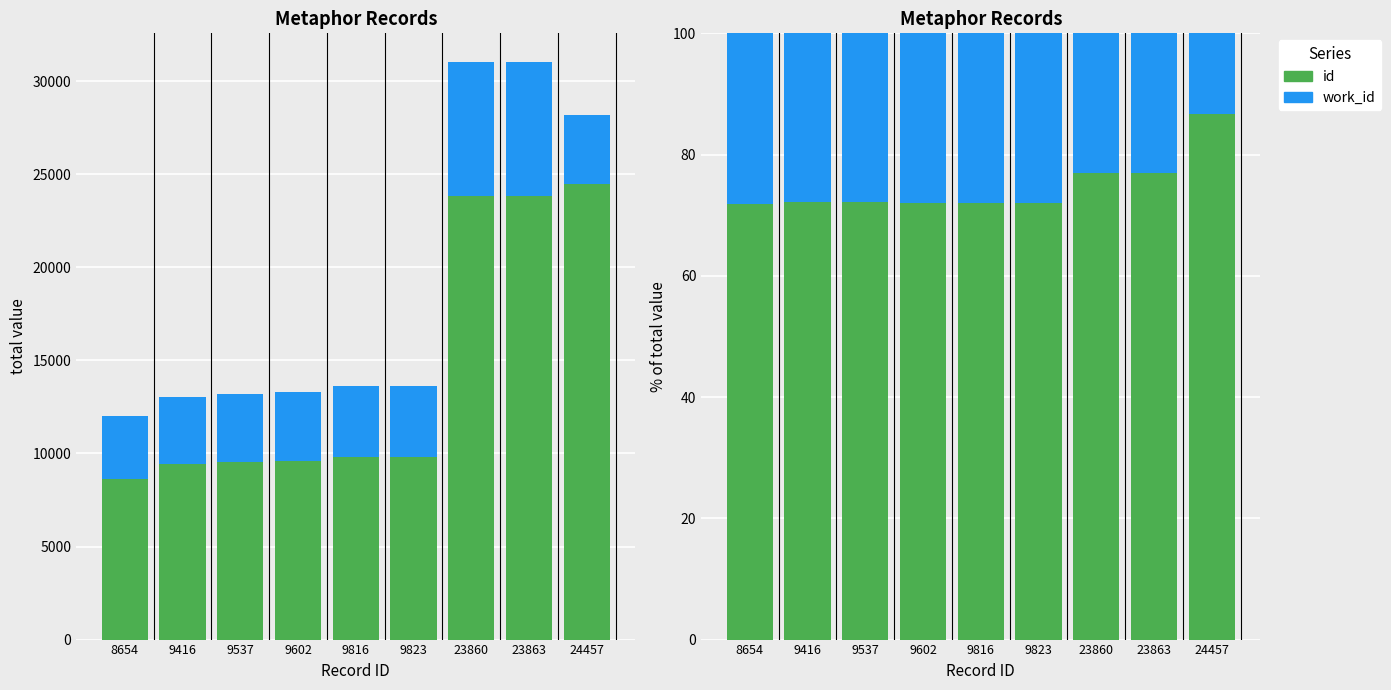

What is the difference between the maximum and minimum values in the work_id series?

14.8